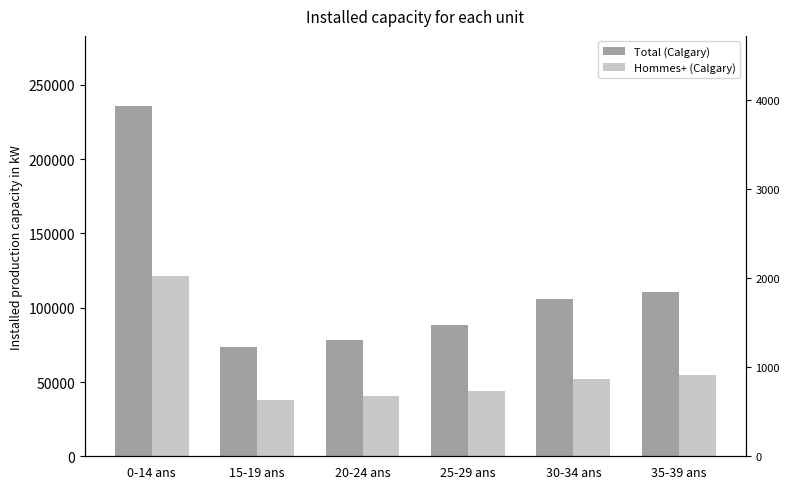

What is the label of the 6th bar from the right?

0-14 ans